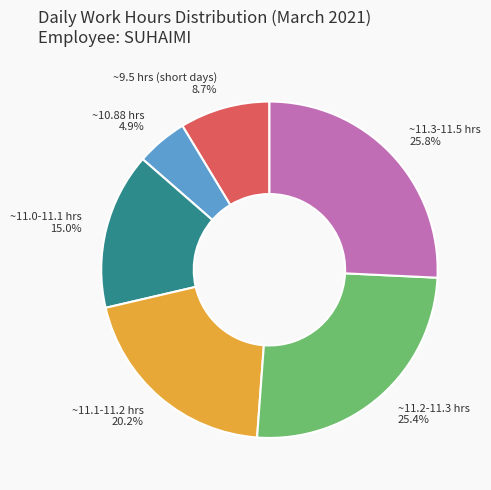

Between ~11.2-11.3 hrs and ~11.0-11.1 hrs, which is larger?

~11.2-11.3 hrs